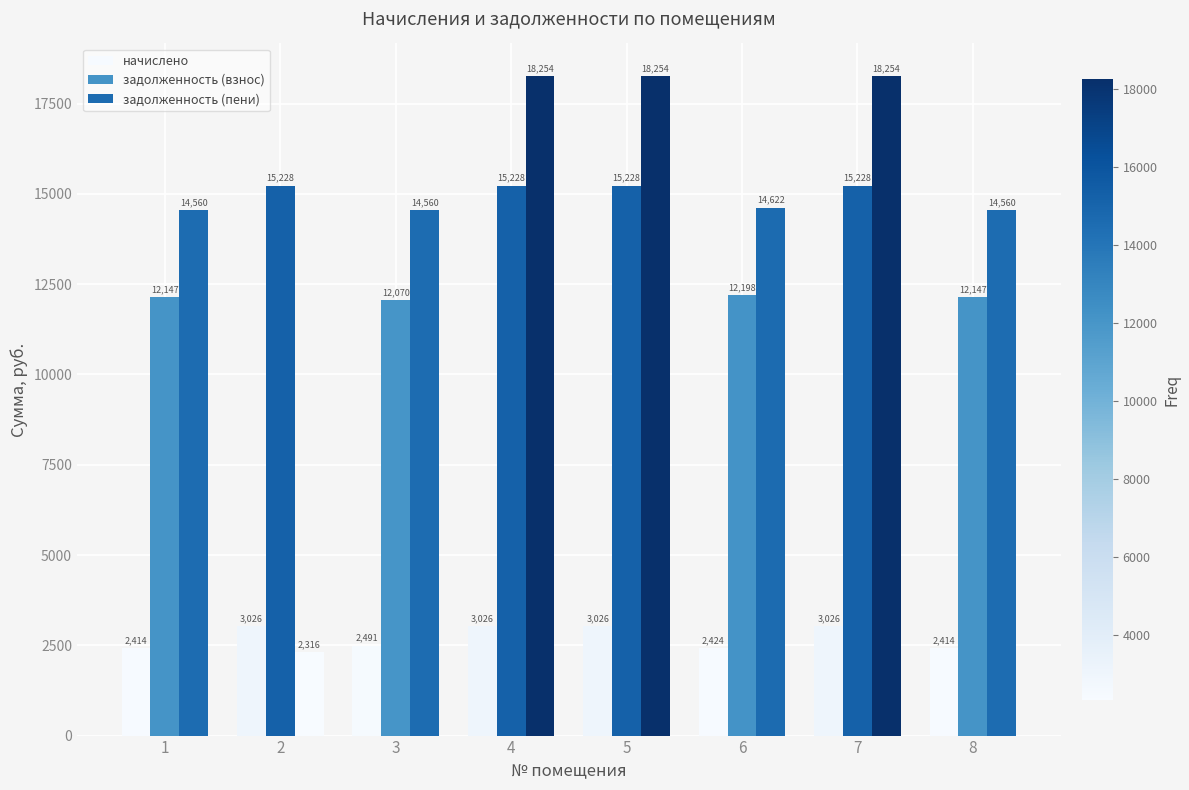

Where is задолженность (взнос) nearest to the value 13648?

6